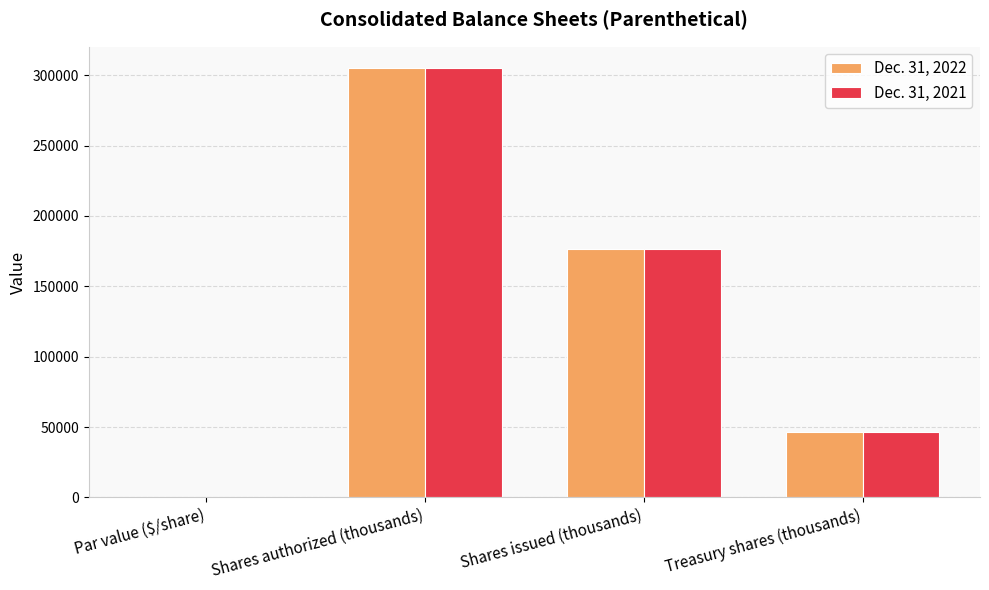

At which label does Dec. 31, 2021 reach its peak?

Shares authorized (thousands)